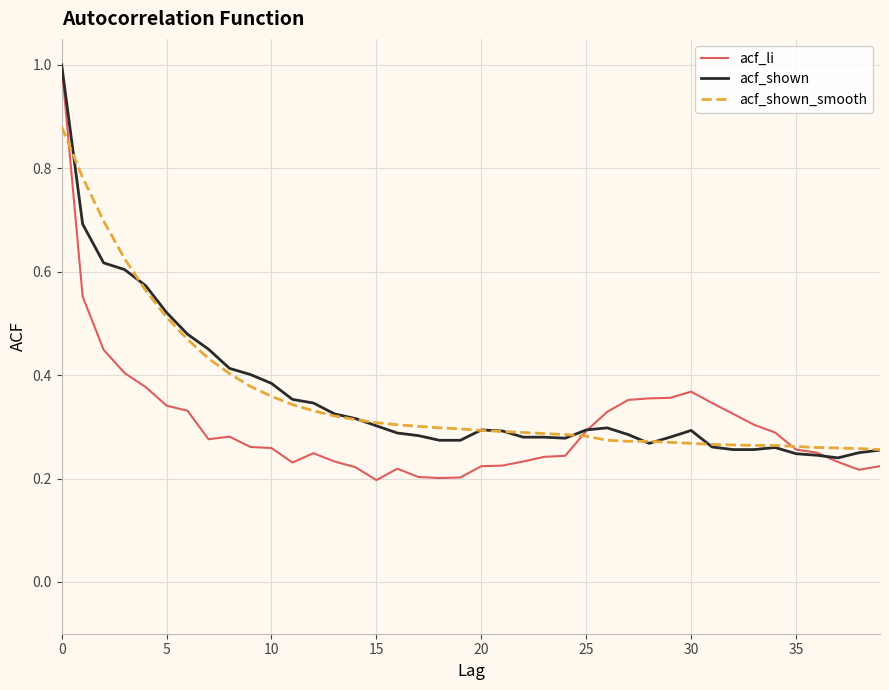

Which series has the widest spread of values?

acf_li